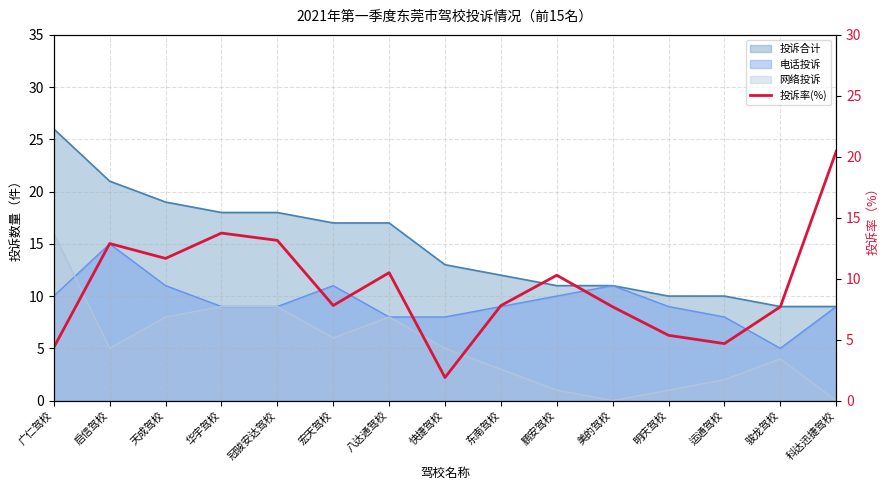

What position from the left is 美的驾校?

11